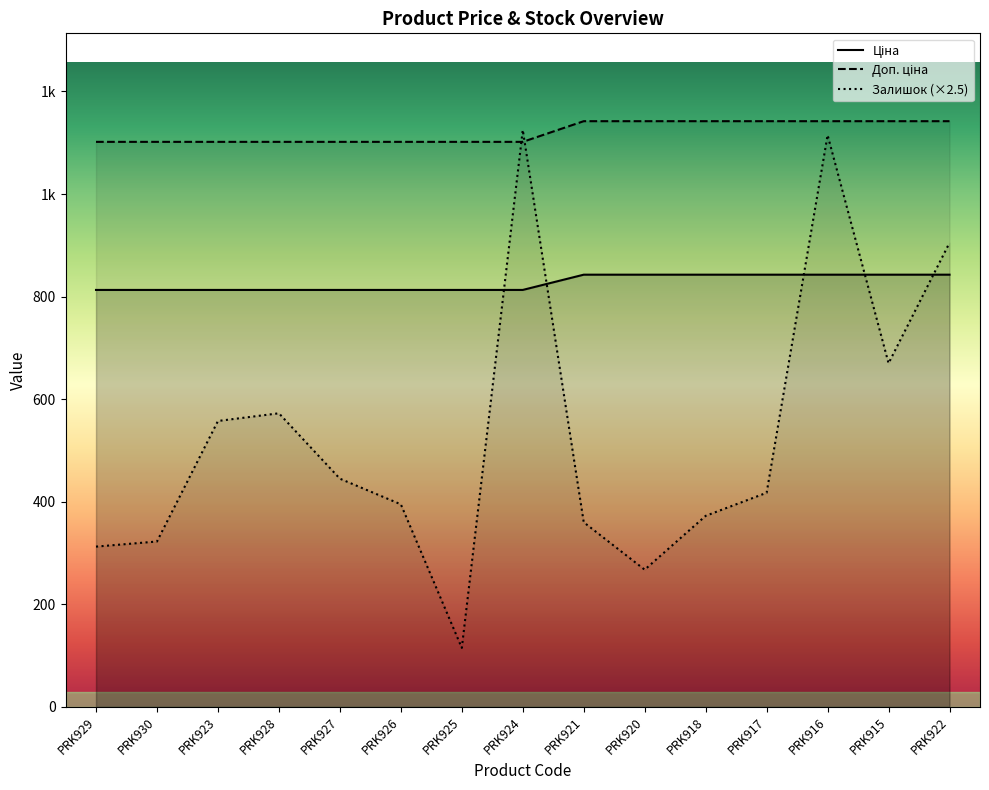

Reading right to left, list all the values displayed in this chart.

Ціна: 1142.1	1142.1	1142.1	1142.1	1142.1	1142.1	1142.1	1101.8	1101.8	1101.8	1101.8	1101.8	1101.8	1101.8	1101.8
Доп. ціна: 842.8	842.8	842.8	842.8	842.8	842.8	842.8	813.0	813.0	813.0	813.0	813.0	813.0	813.0	813.0
Залишок: 905.0	670.0	1115.0	417.5	372.5	267.5	360.0	1125.0	115.0	395.0	445.0	572.5	557.5	322.5	312.5